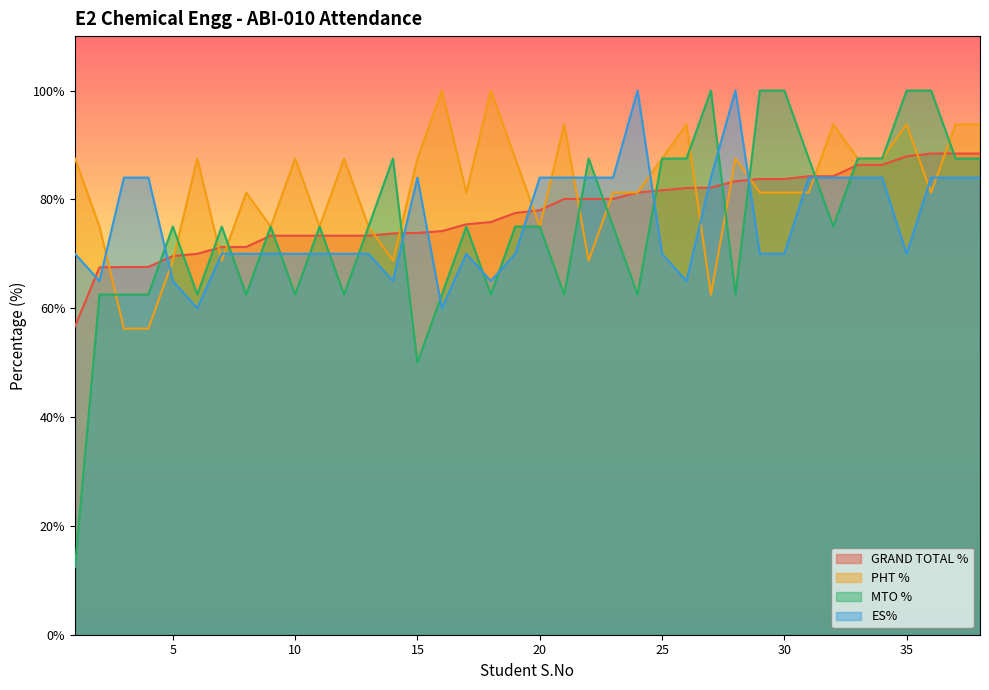

What are all the series names shown in the legend?

GRAND TOTAL %, PHT %, MTO %, ES%